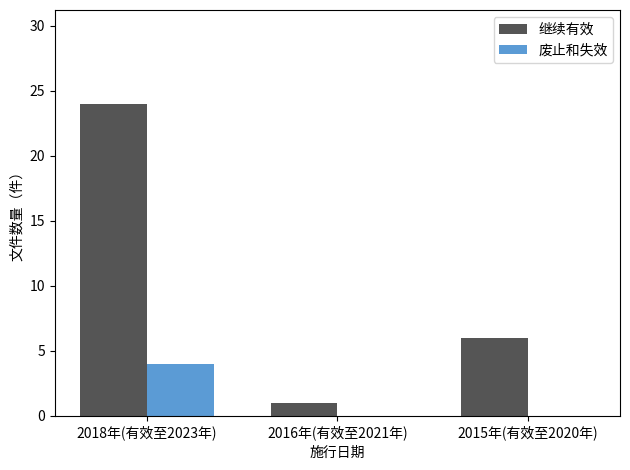

At which label does 废止和失效 reach its peak?

2018年(有效至2023年)